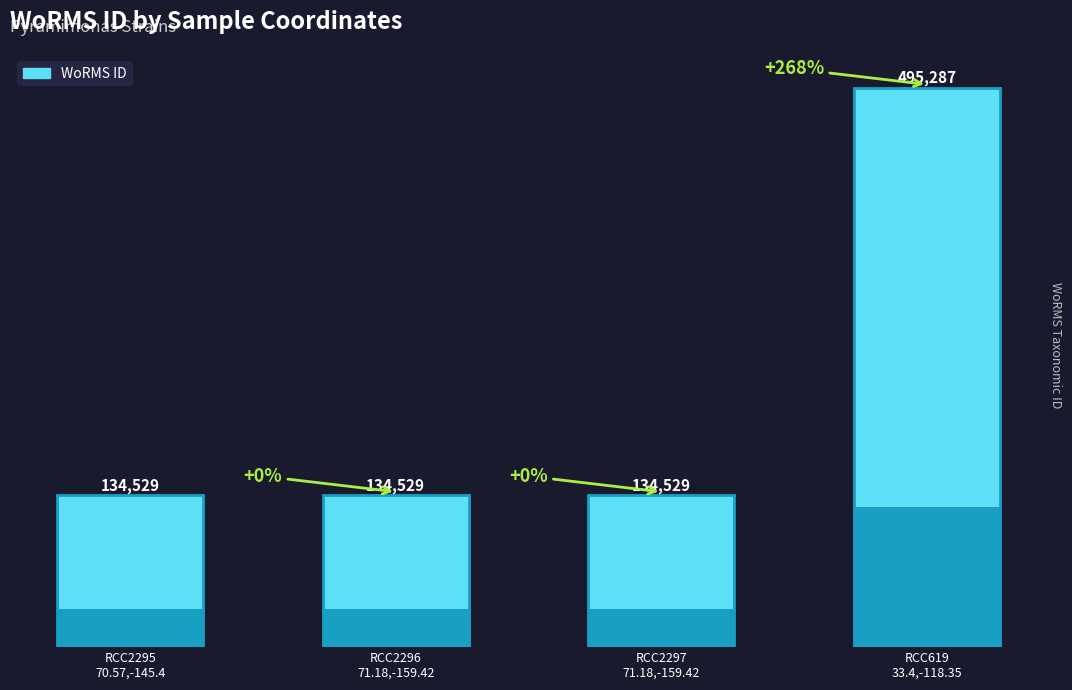

The value at RCC2297
71.18,-159.42 is 231550. True or false?

False